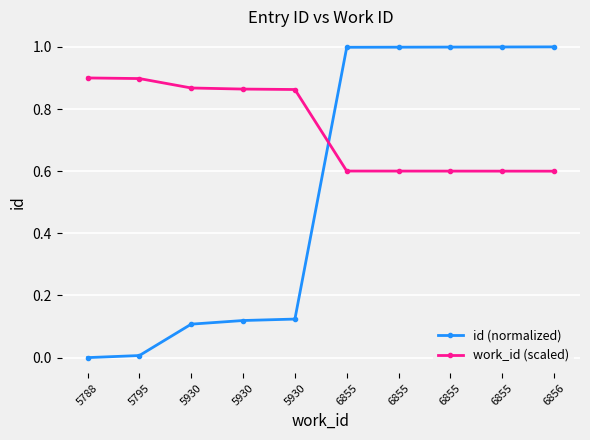

True or false: work_id (scaled) has more than 2 interior local peaks.

False